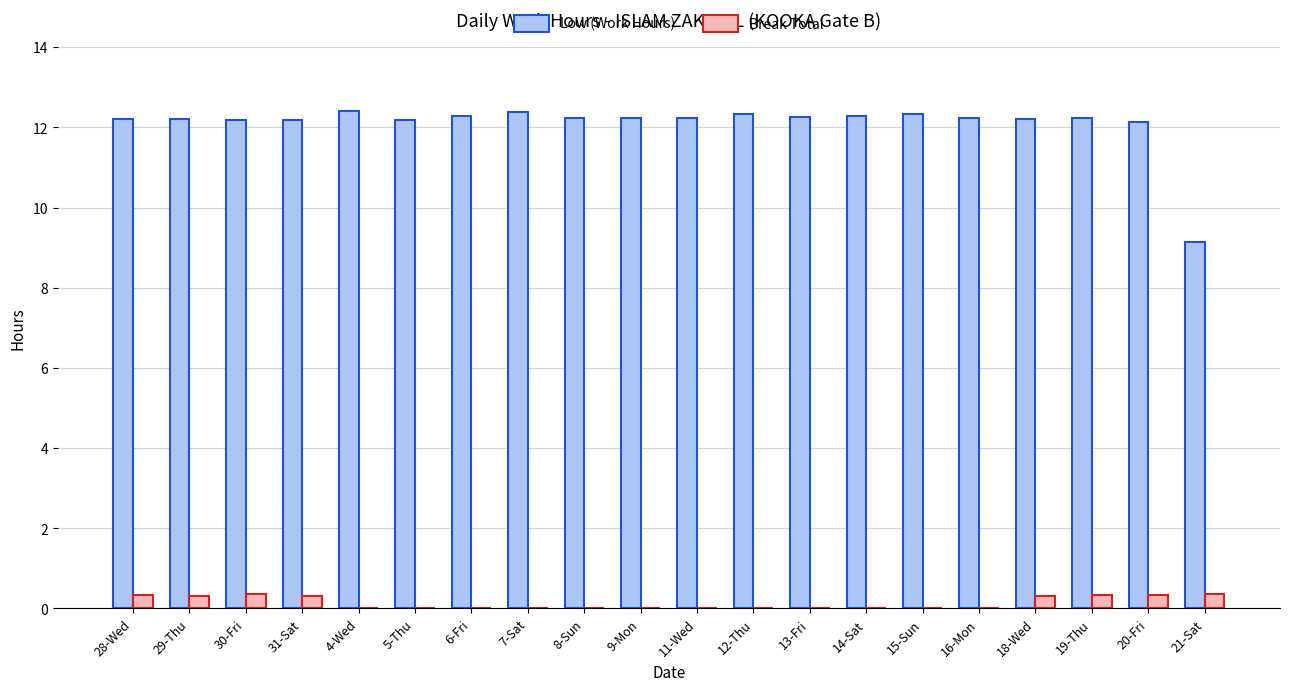

Count the number of data series in this chart.

2